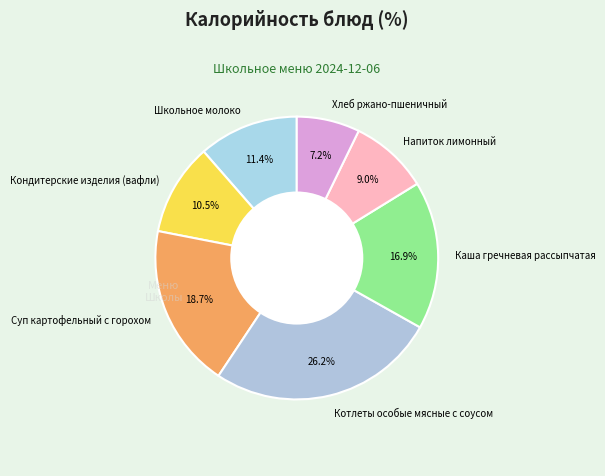

Which slice is the smallest?

Хлеб ржано-пшеничный